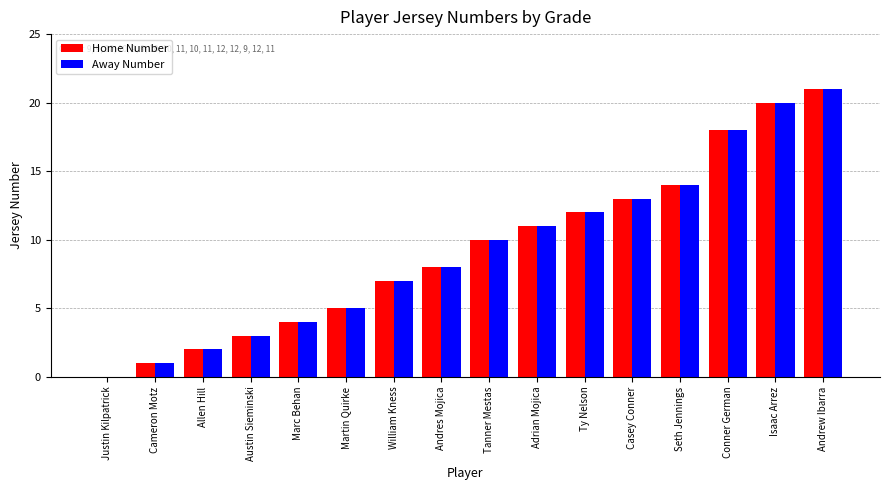

What are all the series names shown in the legend?

Home Number, Away Number